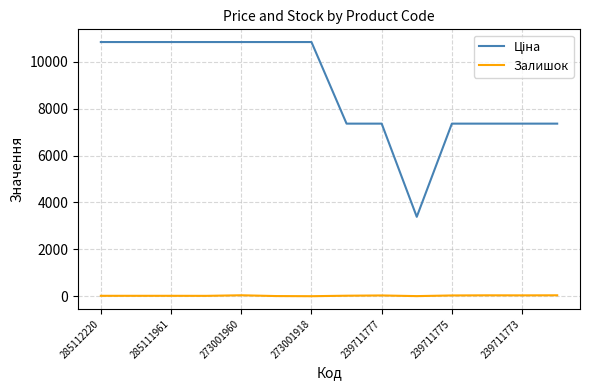

Does the chart have visible grid lines?

Yes